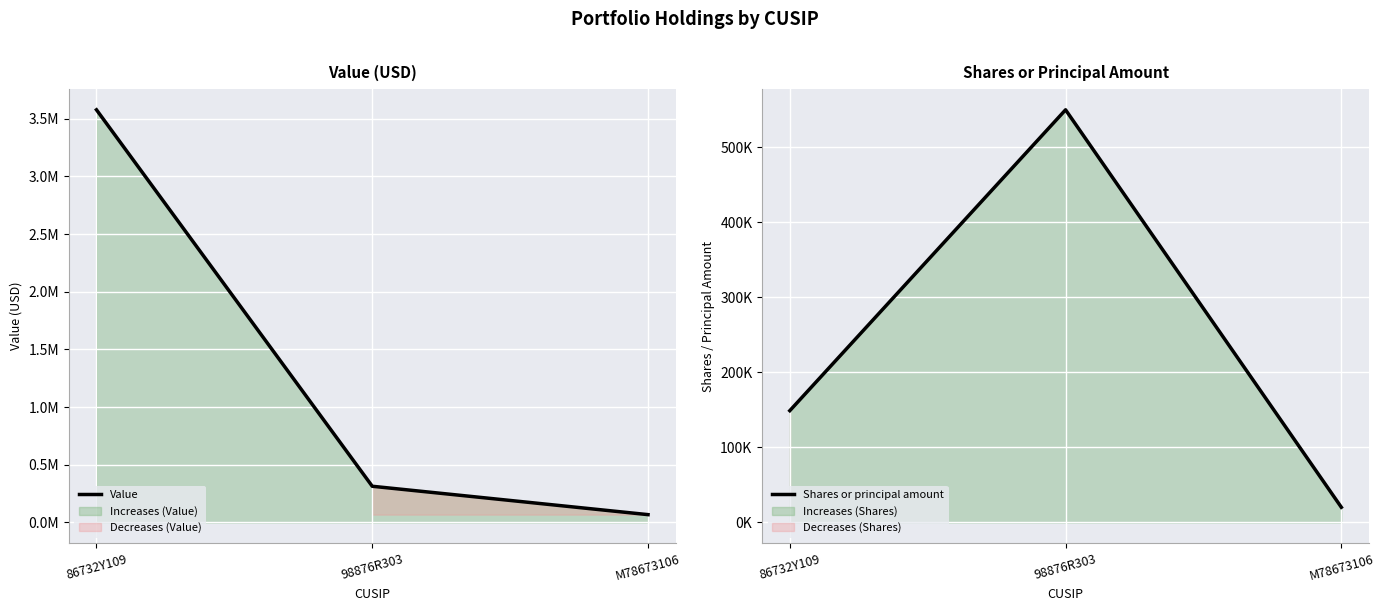

What value does the Value series have at 86732Y109?

3577000